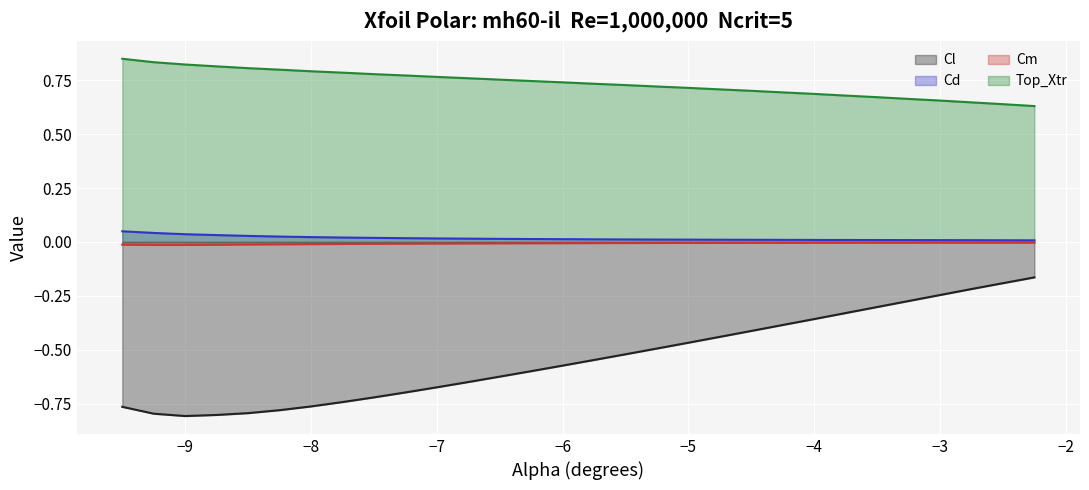

How many lines are shown in the chart?

4